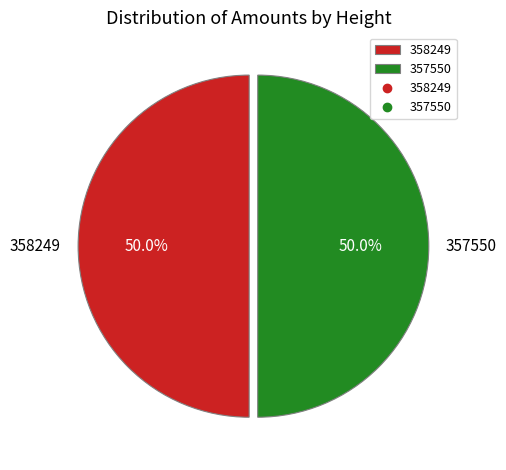

Is the sum of 357550 and 358249 greater than half?

Yes